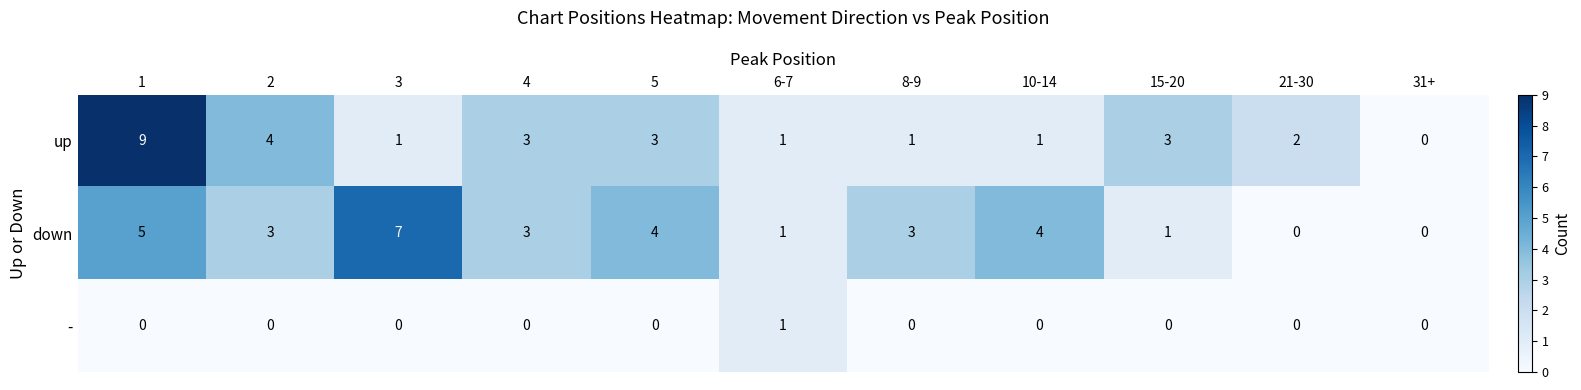

Which series has the largest range (max minus min)?

up